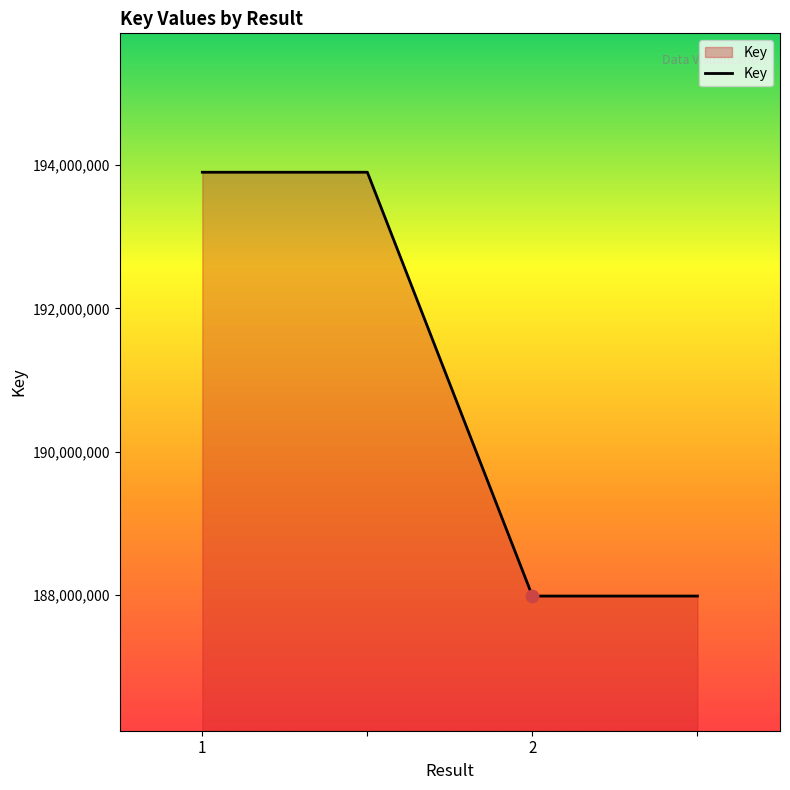

What is the difference between the second highest and minimum values?

5916657